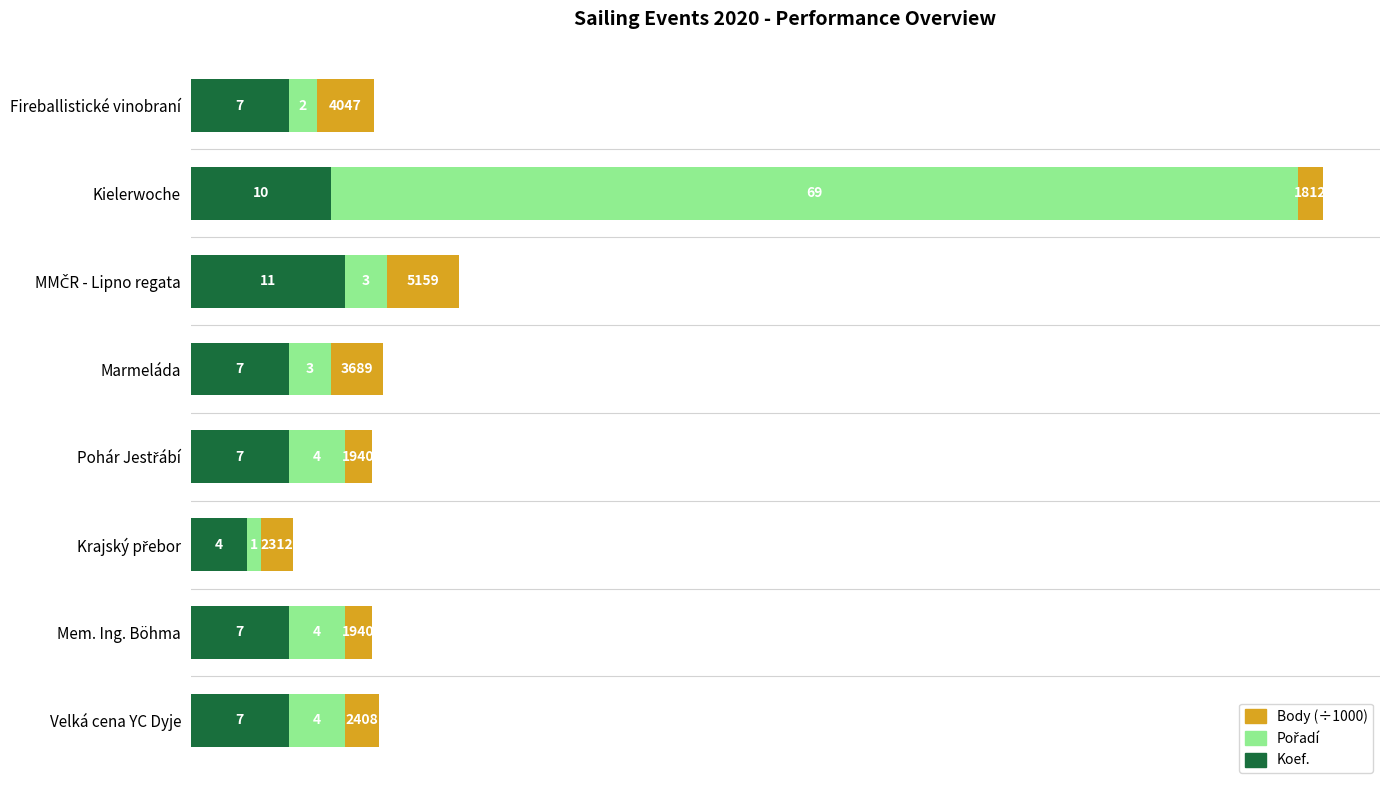

What is the lowest value of the Koef. series?

4.0